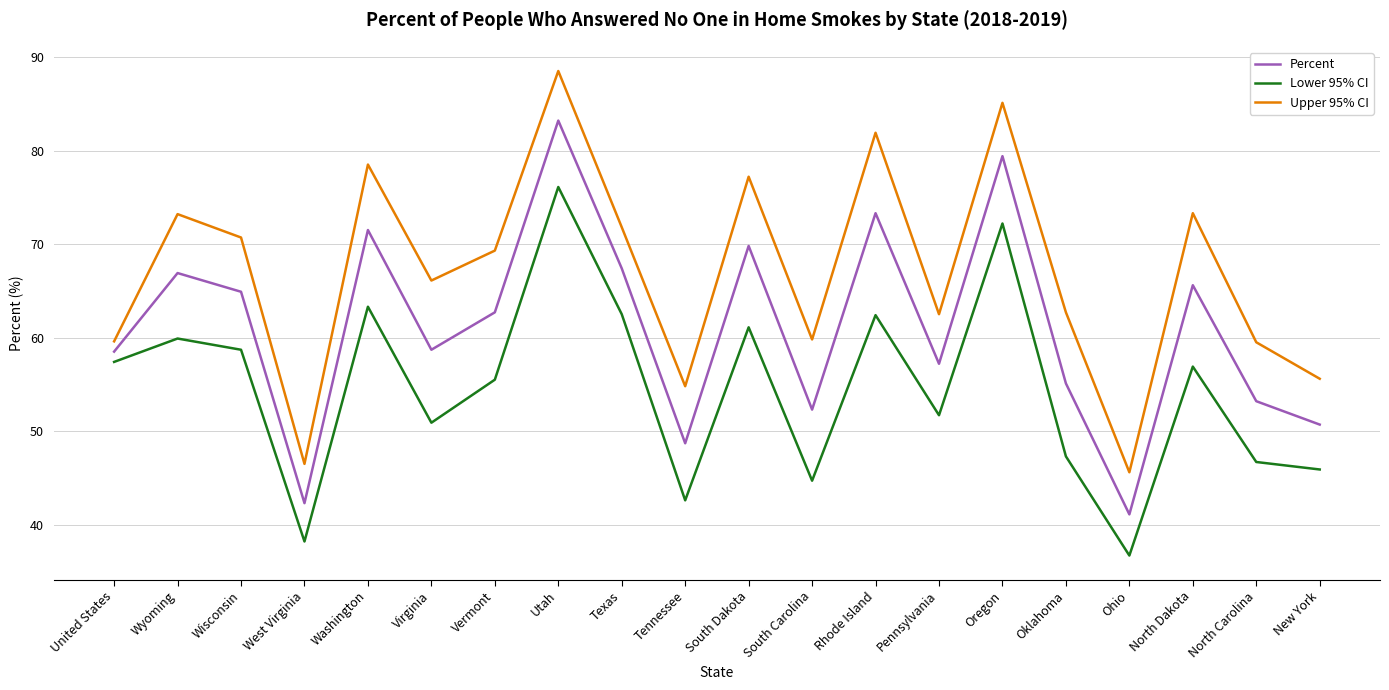

What is the difference between the highest and lowest values at North Carolina?

12.8